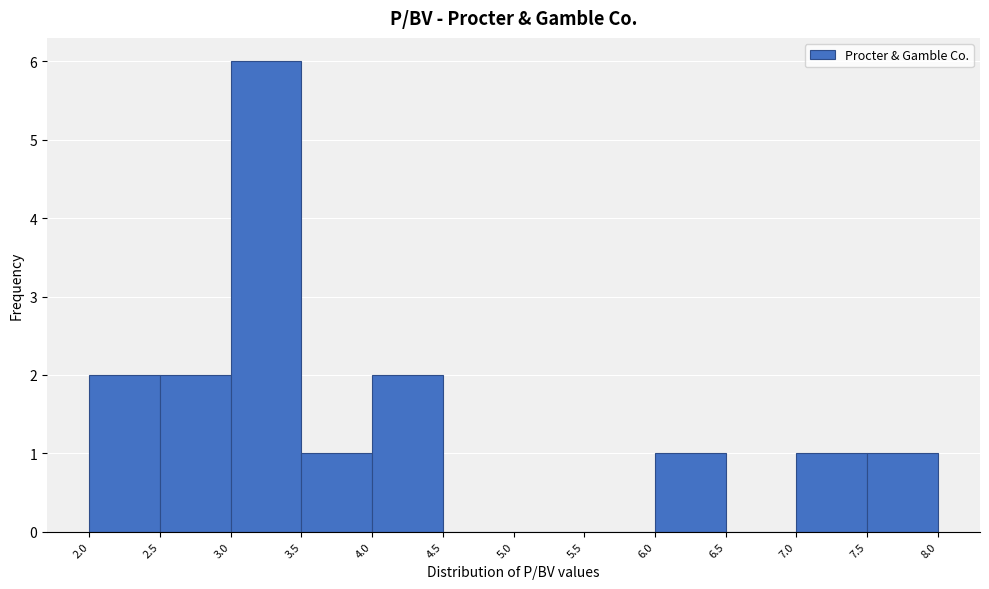

Reading left to right, list every bar in this chart as the range it spans on the x-axis followed by its height. The values are not printed on the chart, so give them approximately, as read against the axis.

2.0 to 2.5: 2
2.5 to 3.0: 2
3.0 to 3.5: 6
3.5 to 4.0: 1
4.0 to 4.5: 2
4.5 to 5.0: 0
5.0 to 5.5: 0
5.5 to 6.0: 0
6.0 to 6.5: 1
6.5 to 7.0: 0
7.0 to 7.5: 1
7.5 to 8.0: 1